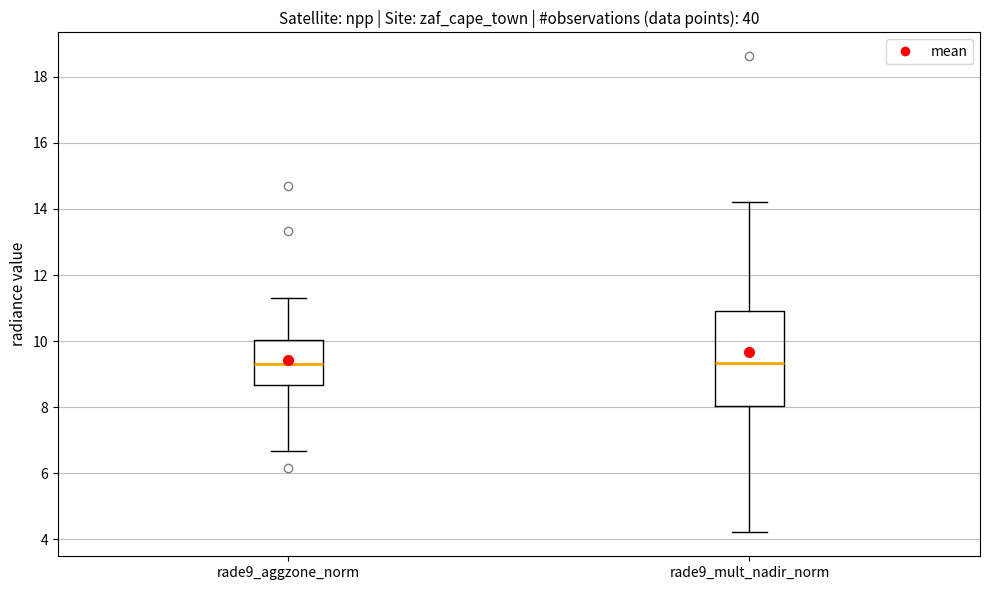

Where does the median line of the box for rade9_aggzone_norm sit on the y-axis? The values are not printed on the chart, so give them approximately, as read against the axis.

9.2